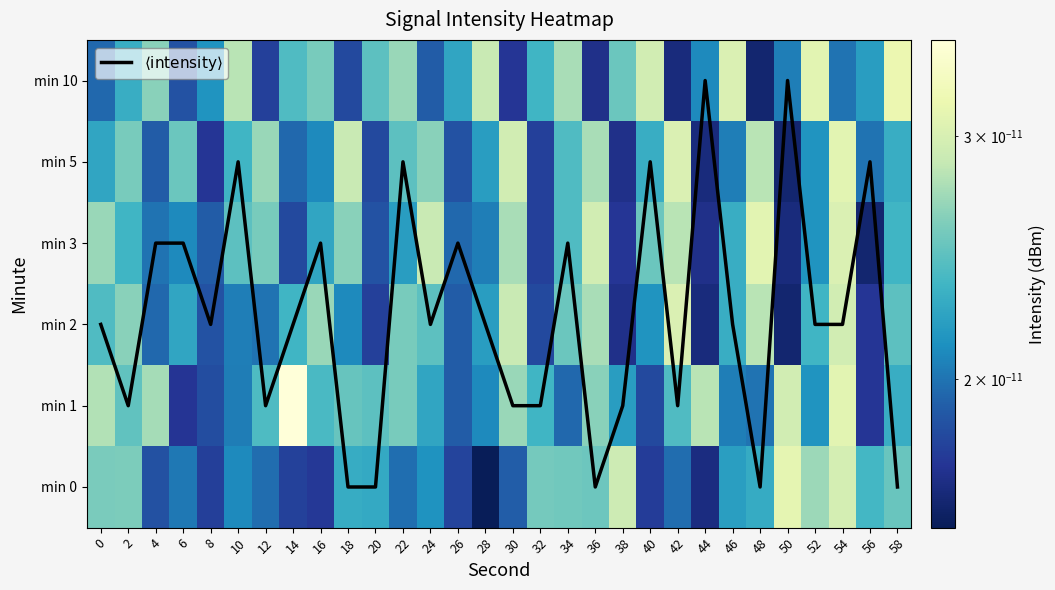

Which series has the largest range (max minus min)?

$\langle\mathrm{intensity}\rangle$